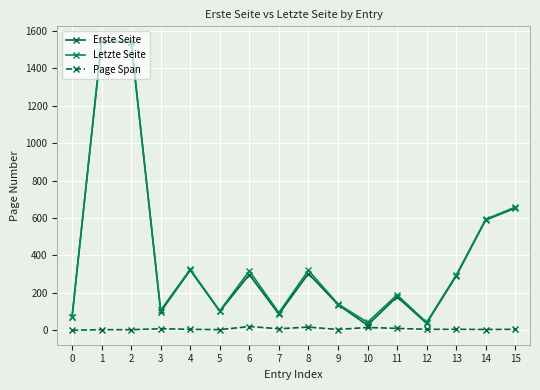

Reading left to right, extract all data points from this chart.

Erste Seite: 71	1544	1540	99	321	101	297	86	303	137	27	179	37	289	589	653
Letzte Seite: 71	1547	1543	107	326	104	317	94	320	141	42	189	42	294	593	658
Page Span: 0	3	3	8	5	3	20	8	17	4	15	10	5	5	4	5